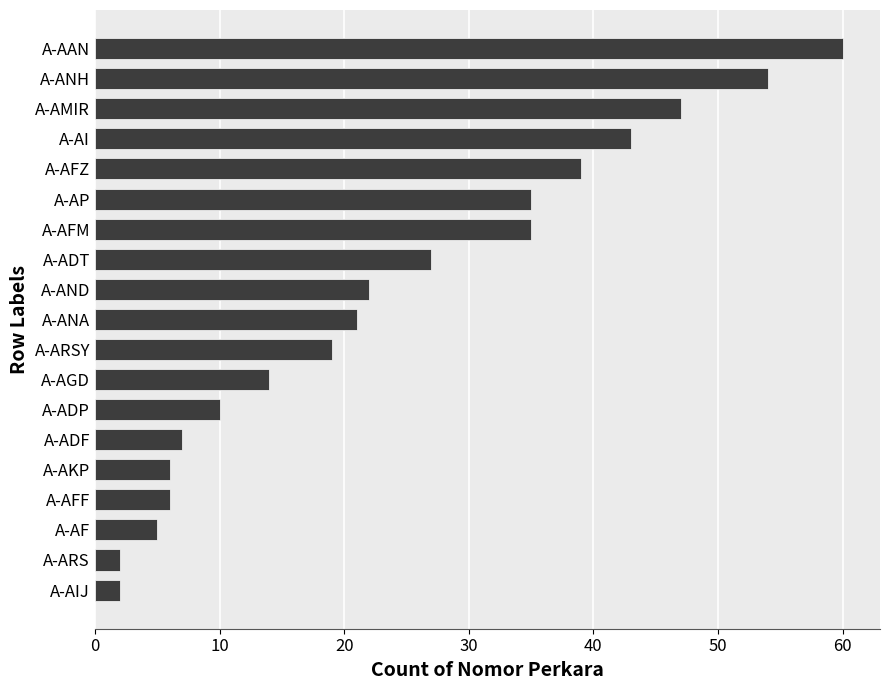

What is the change in value from A-ADP to A-AP?

+25